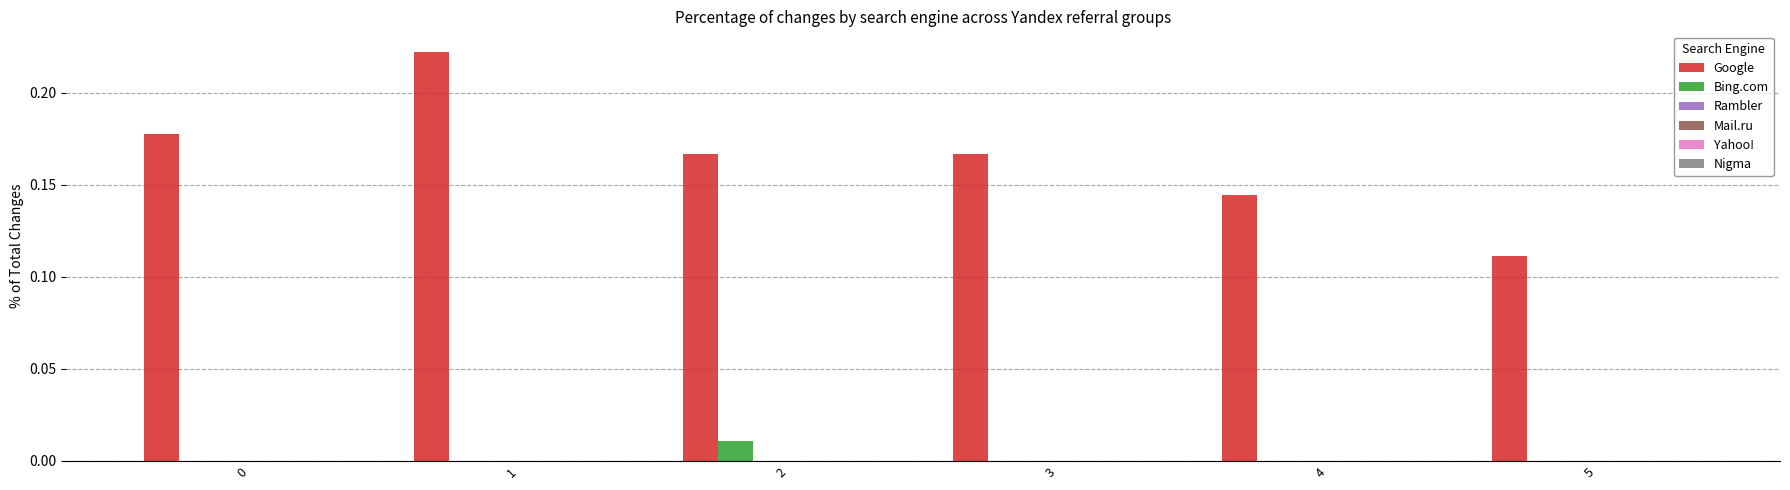

Which series has the largest total across all categories?

Google